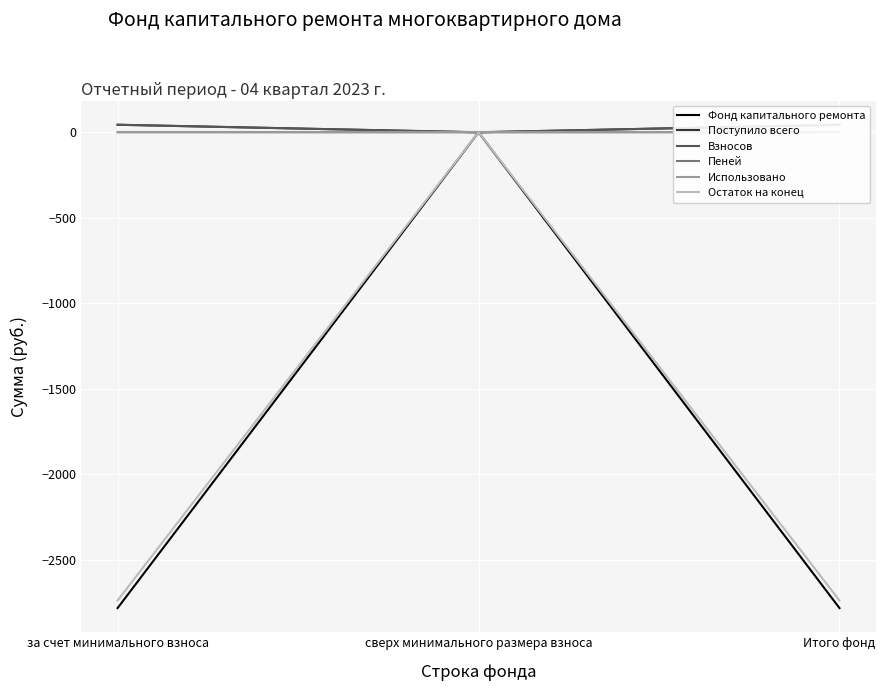

What position from the left is за счет минимального взноса?

1